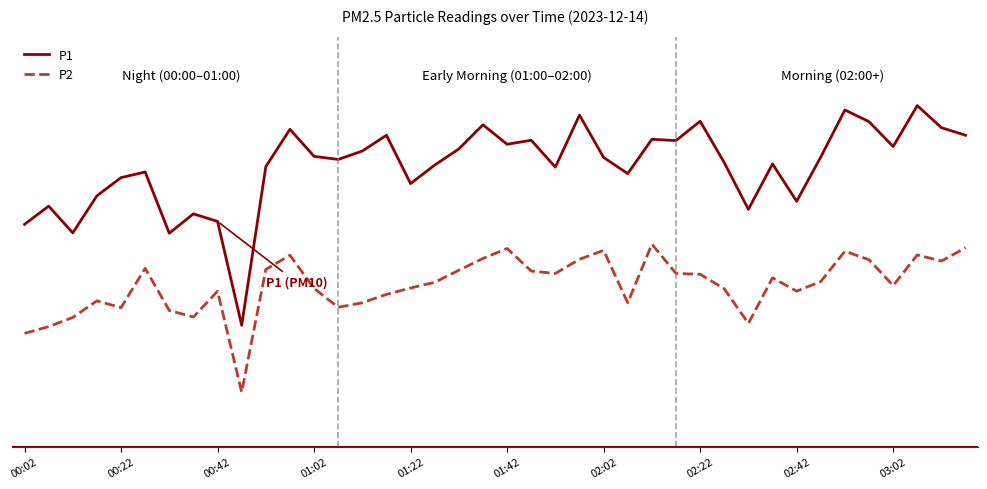

What are all the series names shown in the legend?

P1, P2